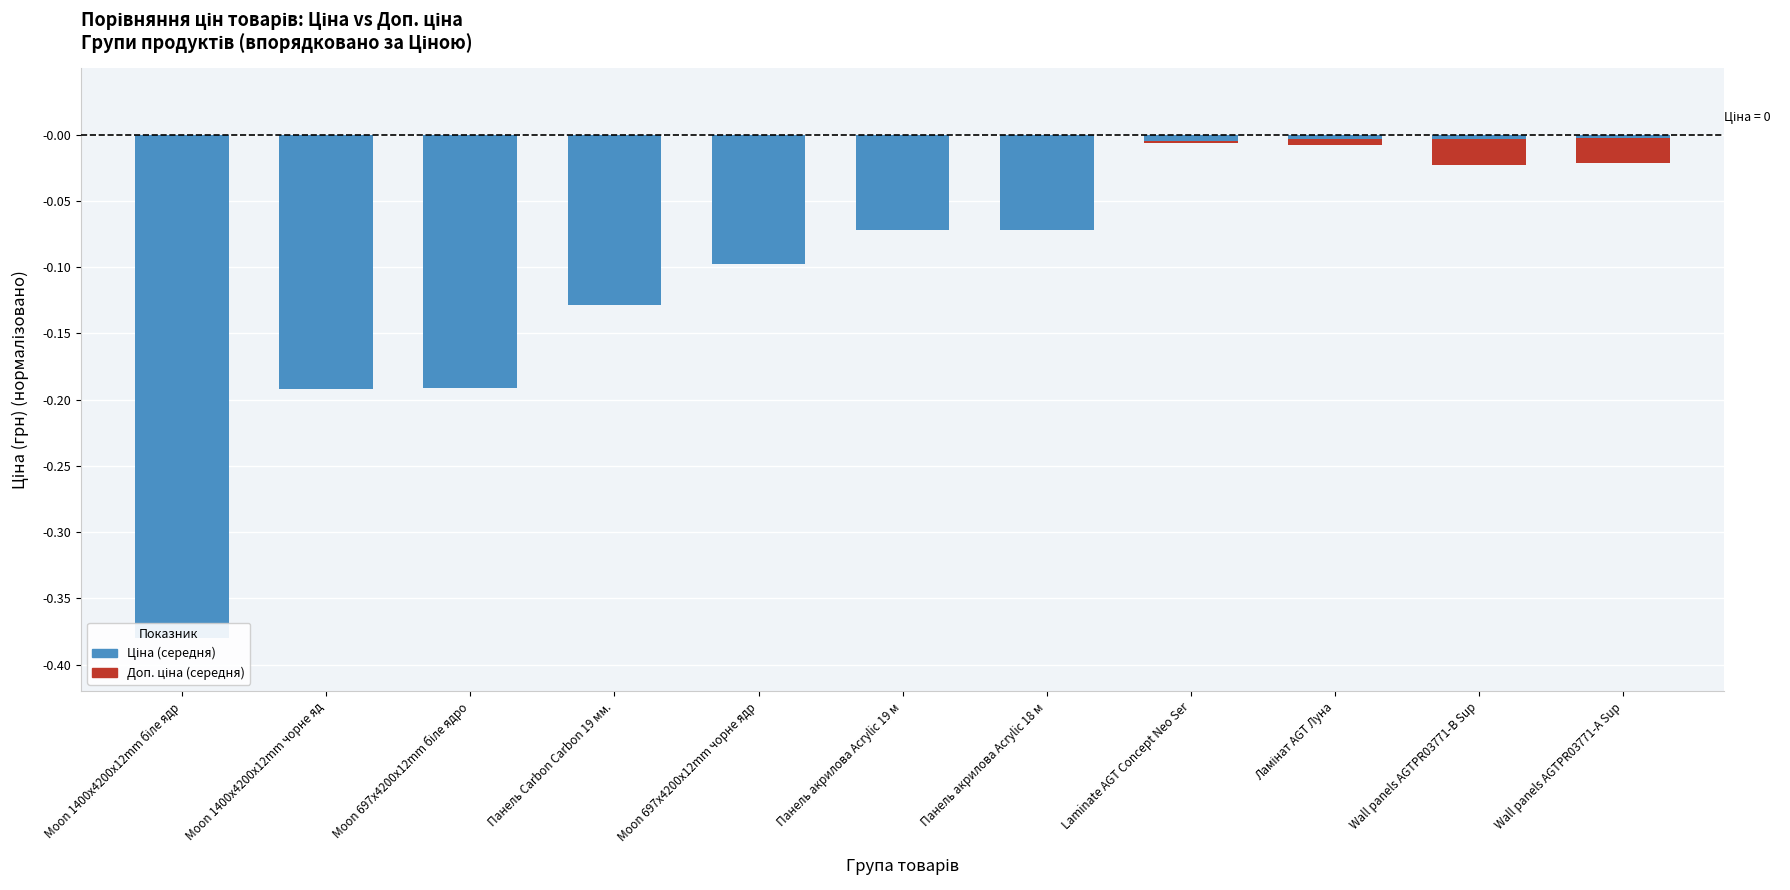

The Ціна (середня) series shows -0.0 at Laminate AGT Concept Neo Ser. True or false?

True